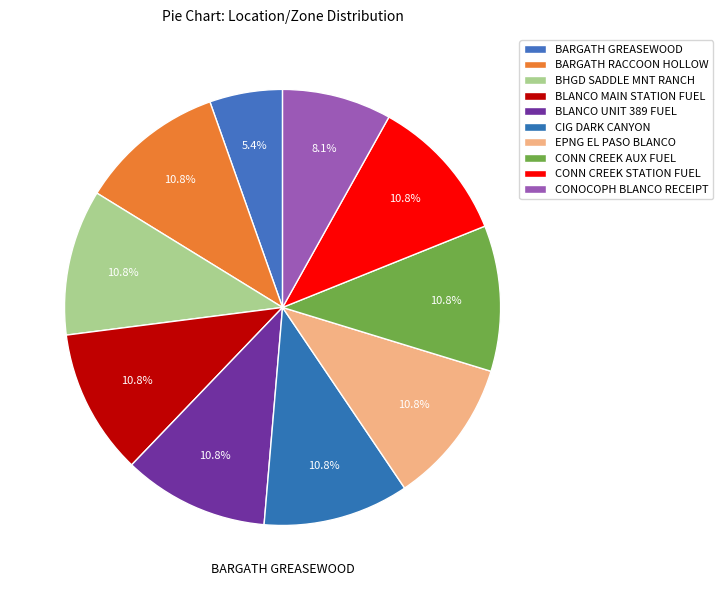

How many slices are in this pie chart?

10